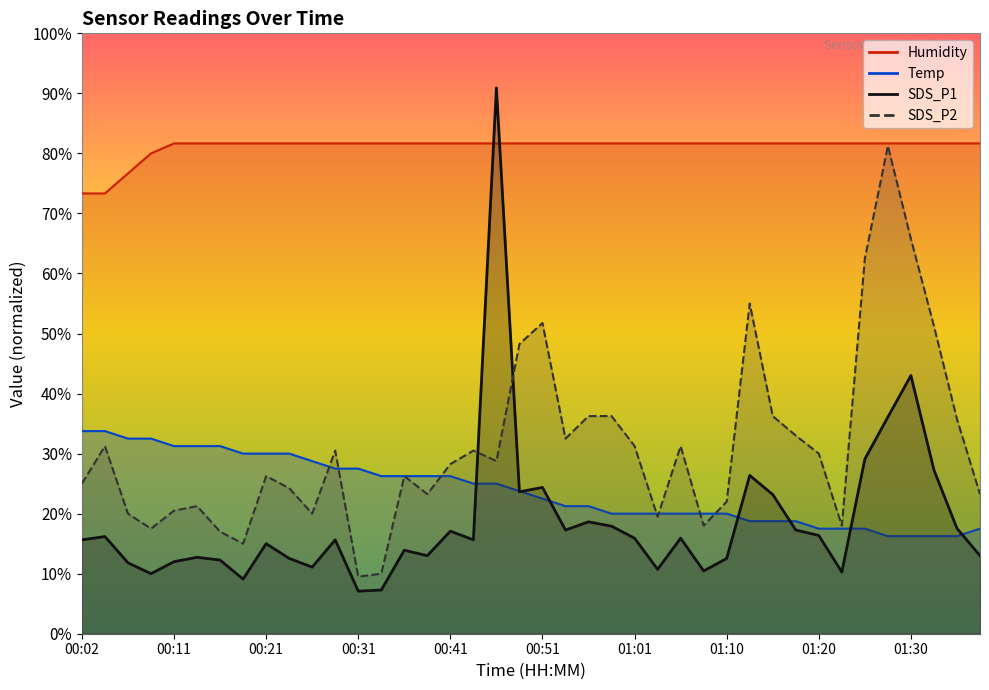

True or false: Temp and Humidity intersect in this chart.

False